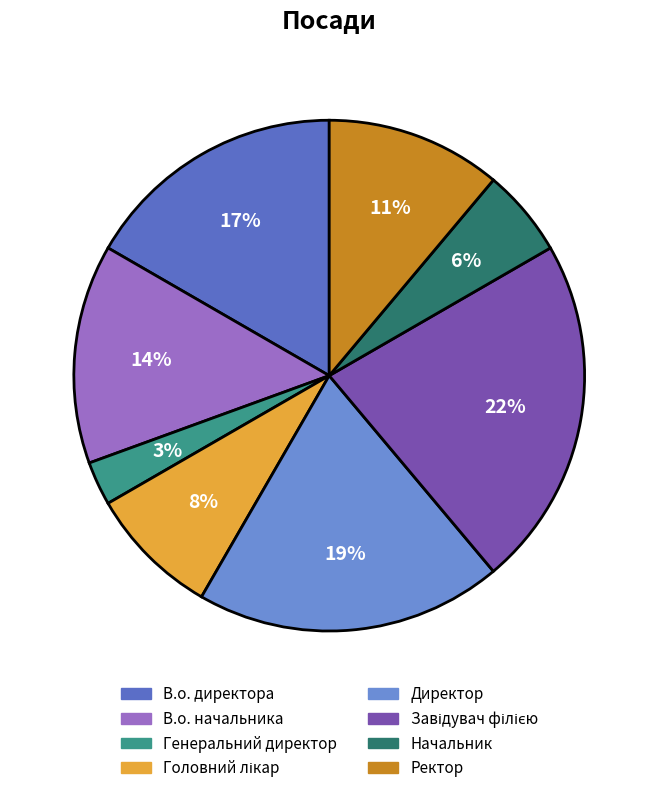

Which slice is the smallest?

Генеральний директор